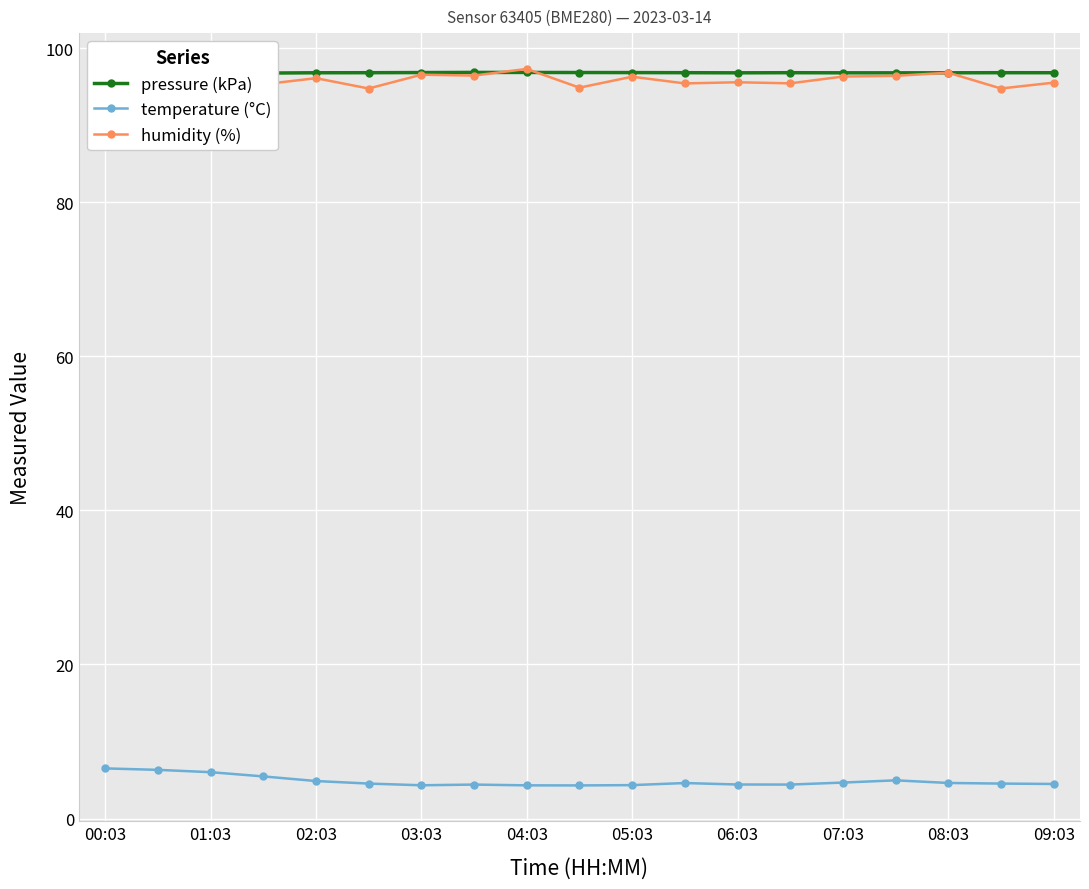

True or false: humidity (%) and temperature (°C) intersect in this chart.

False